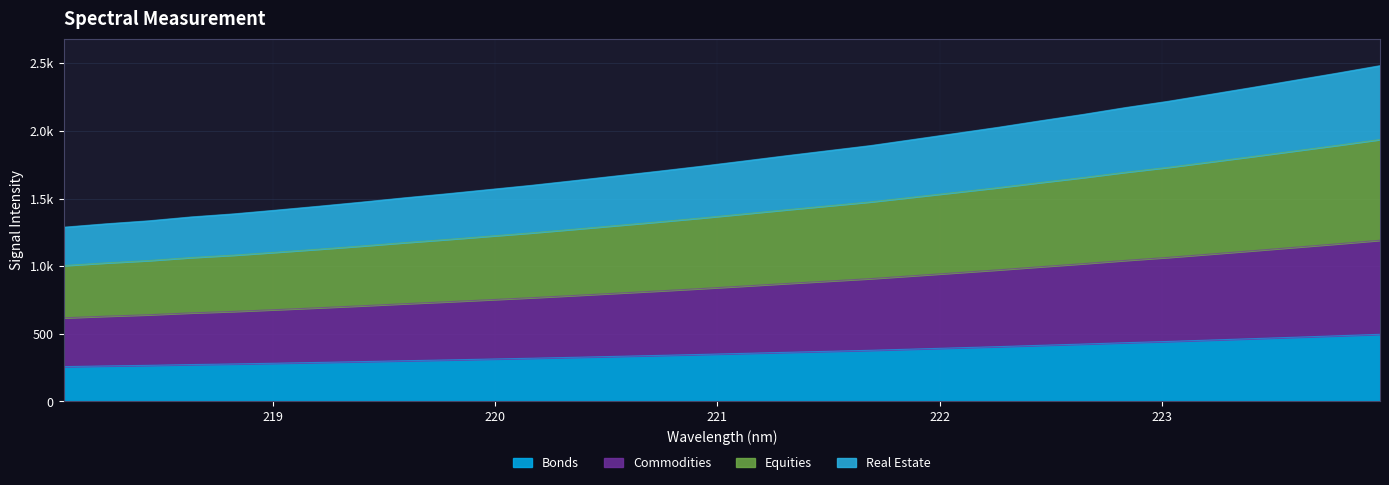

Which has a higher value, 220.9264 or 218.6332?

220.9264